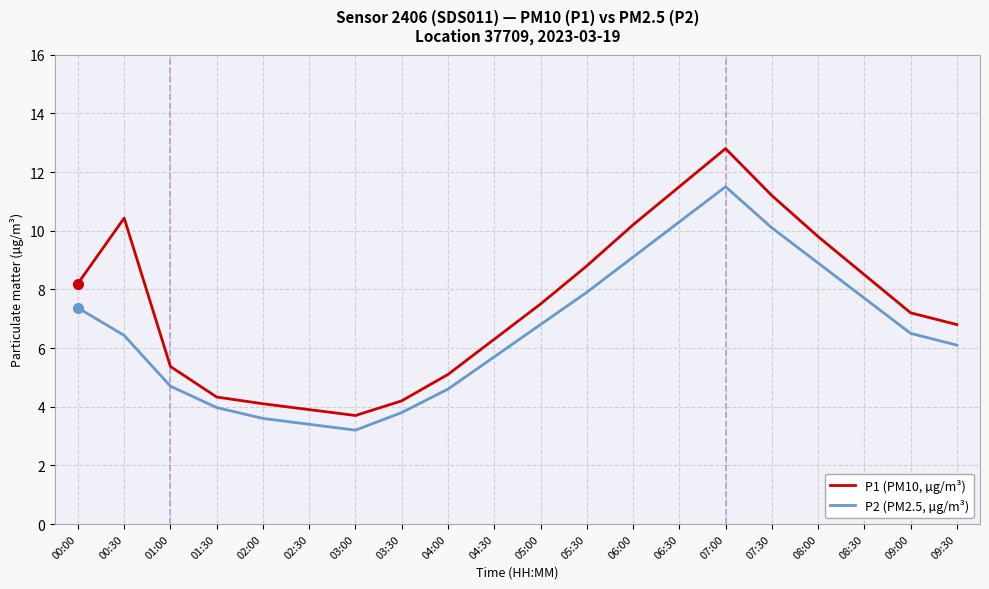

The P2 (PM2.5, µg/m³) series shows 8.6 at 04:30. True or false?

False